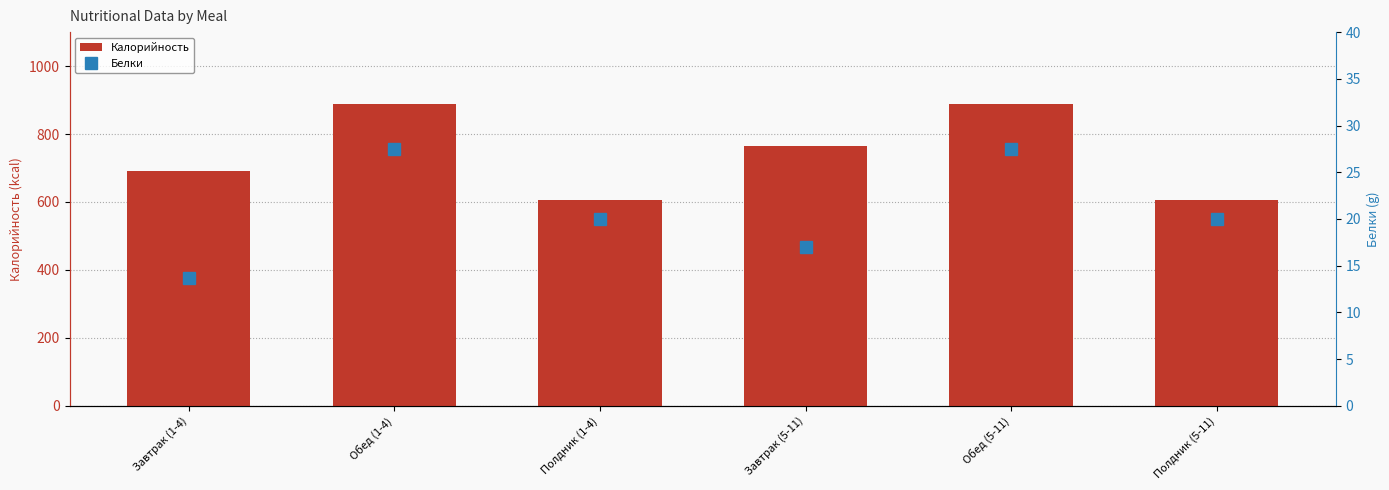

What is the label of the 1st bar from the left?

Завтрак (1-4)